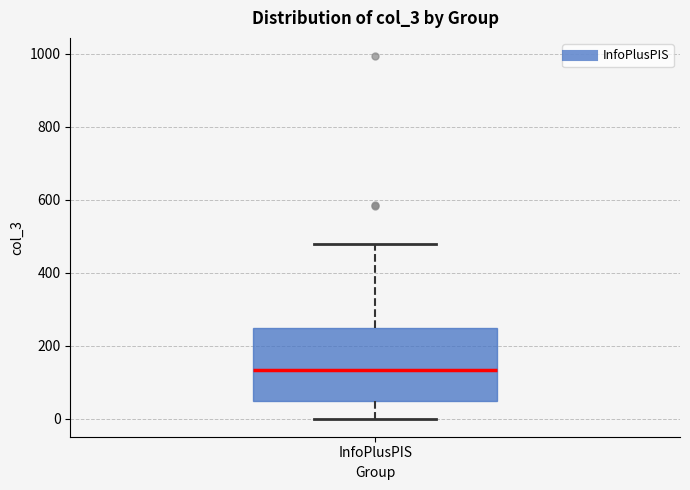

Where is the upper edge of the box for InfoPlusPIS on the y-axis? The values are not printed on the chart, so give them approximately, as read against the axis.

260